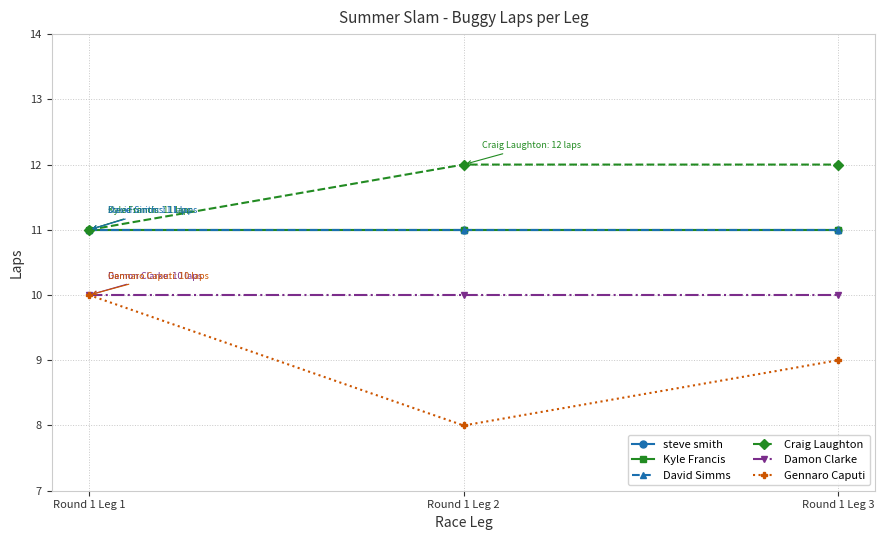

Which label corresponds to the largest value in the chart?

Round 1 Leg 2